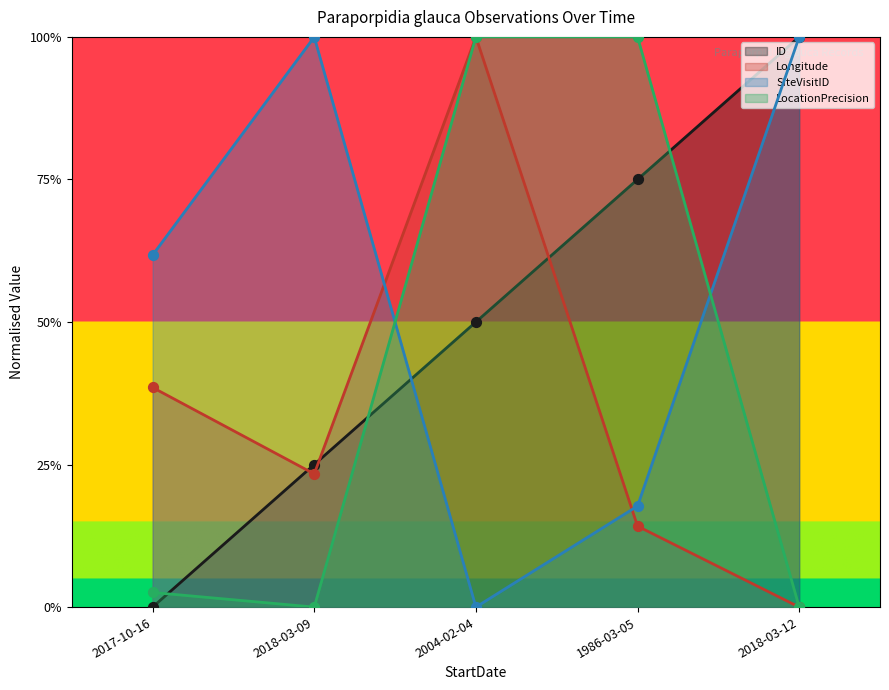

Which series has the largest Y range (max minus min)?

ID